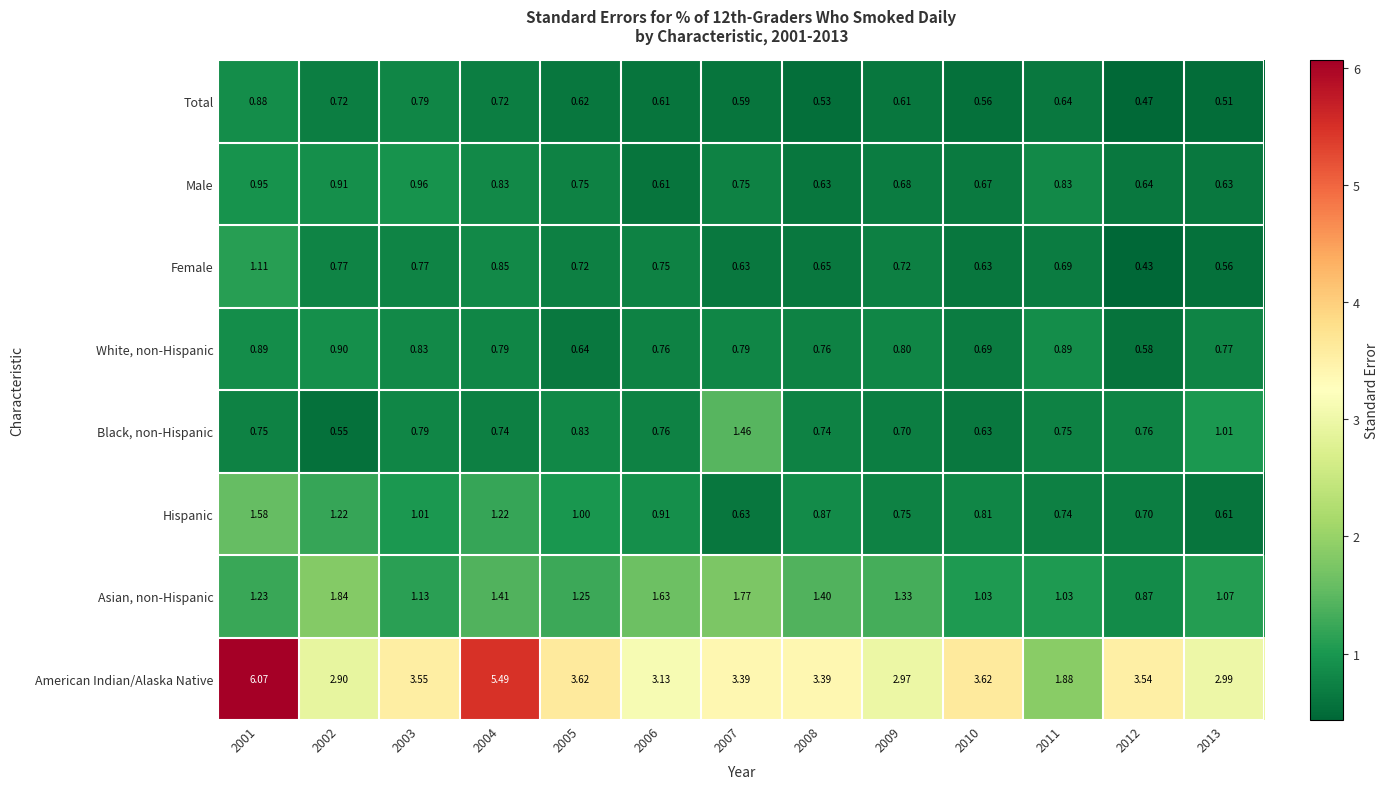

Which series changed the most between 2008 and 2011?

American Indian/Alaska Native